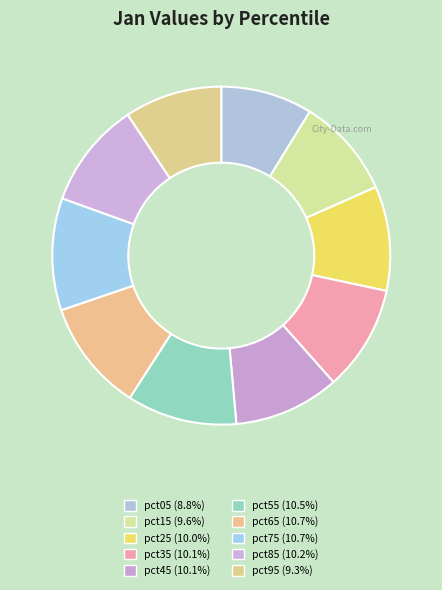

Count the number of slices in the pie.

10